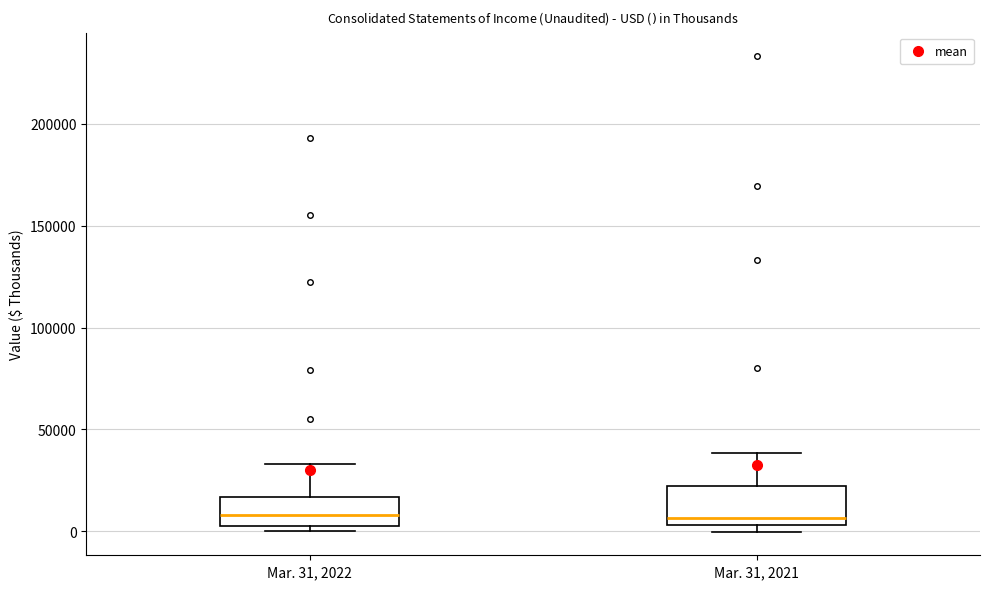

Which box is the tallest, from its lower edge to its upper edge?

Mar. 31, 2021